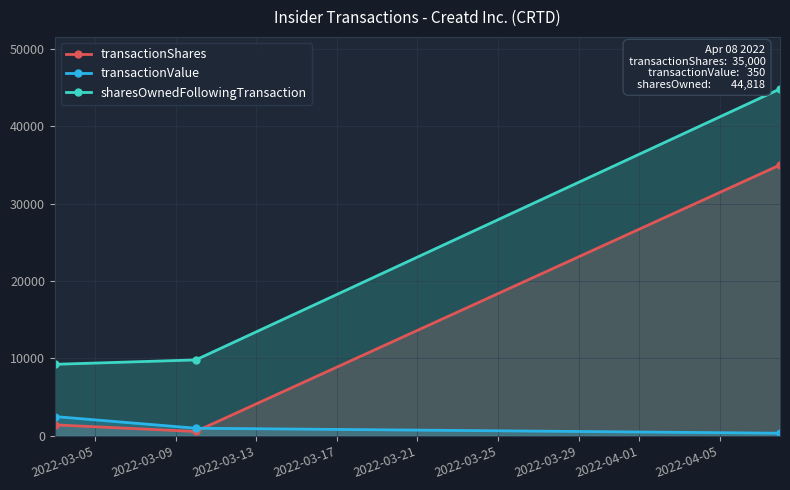

Reading left to right, transcribe all the data shown in this chart.

transactionShares: 1429	571	35000
transactionValue: 2501	994	350
sharesOwnedFollowingTransaction: 9247	9818	44818